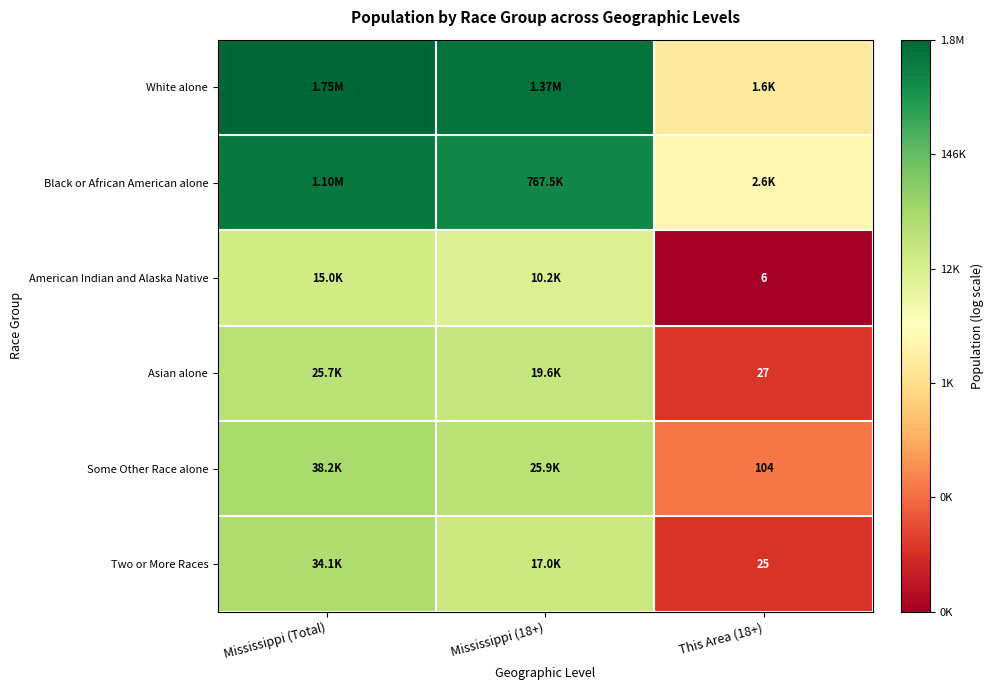

Which series has the largest total across all categories?

White alone